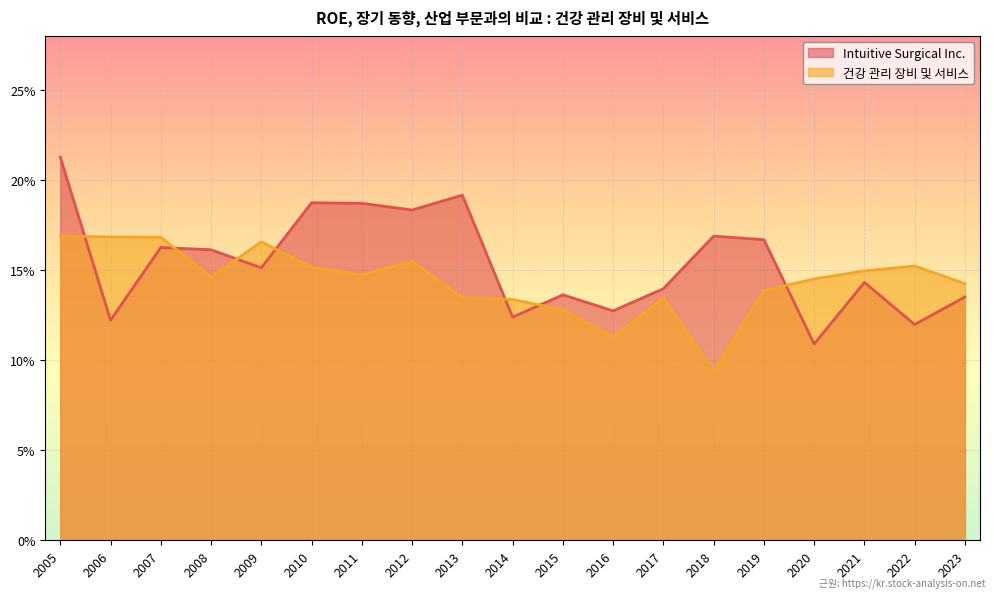

Reading left to right, what are all the values shown in this chart?

Intuitive Surgical Inc.: 0.2	0.1	0.2	0.2	0.2	0.2	0.2	0.2	0.2	0.1	0.1	0.1	0.1	0.2	0.2	0.1	0.1	0.1	0.1
건강 관리 장비 및 서비스: 0.2	0.2	0.2	0.1	0.2	0.2	0.1	0.2	0.1	0.1	0.1	0.1	0.1	0.1	0.1	0.1	0.1	0.2	0.1